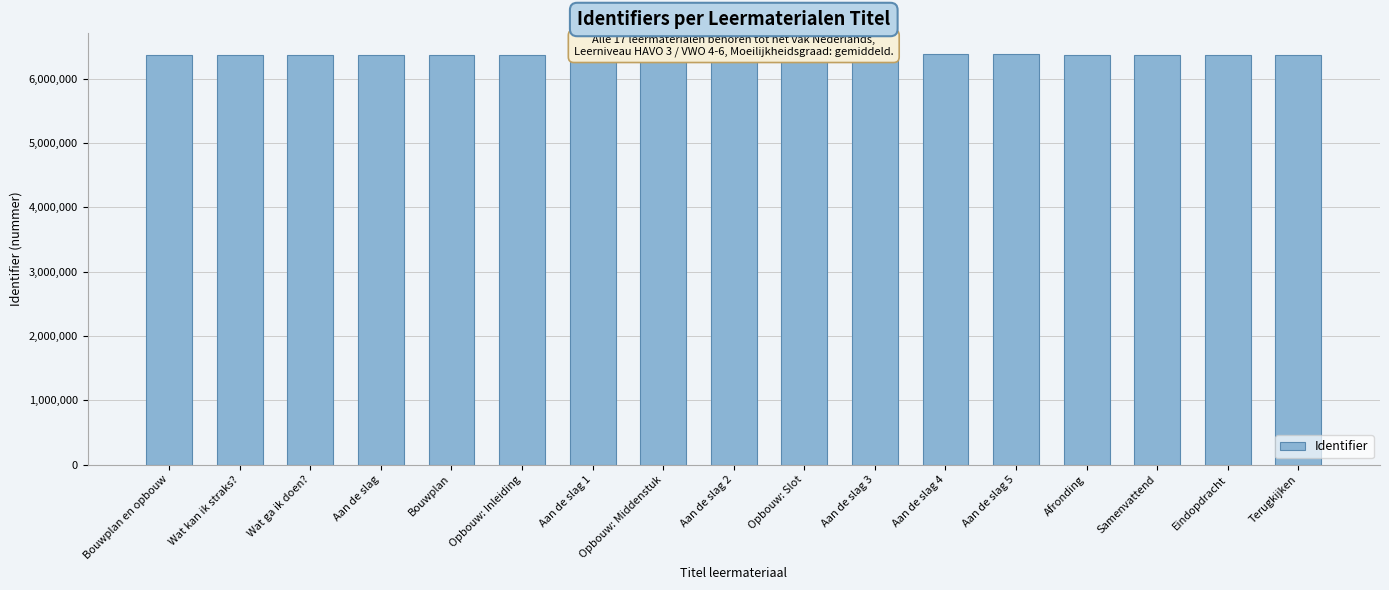

Does the chart contain any negative values?

No